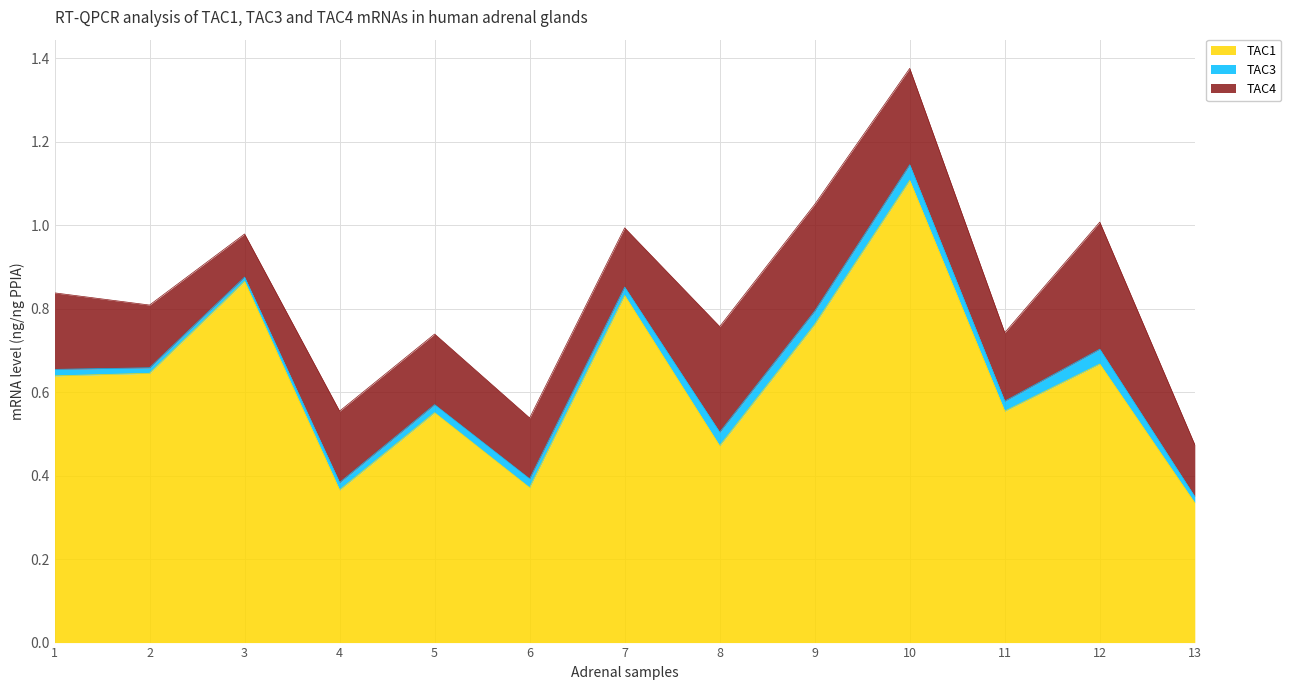

Count the number of categories in the chart.

13